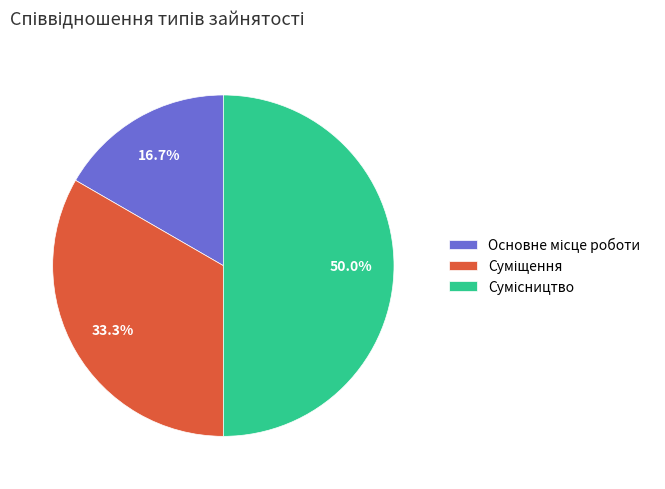

How much of the chart is everything except Сумісництво?

50.0%